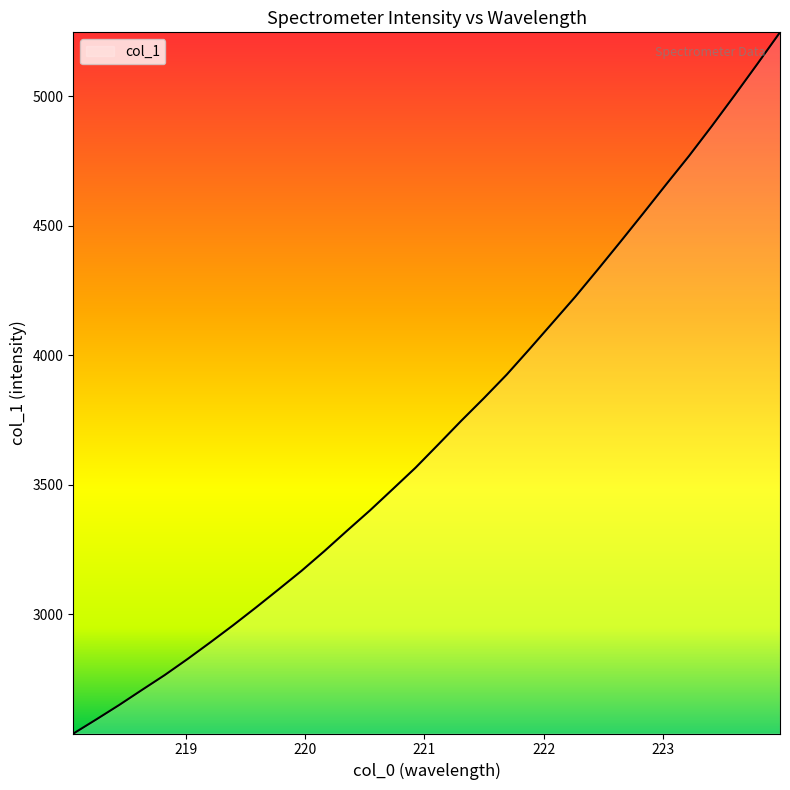

What is the maximum value shown in the chart?

5245.8